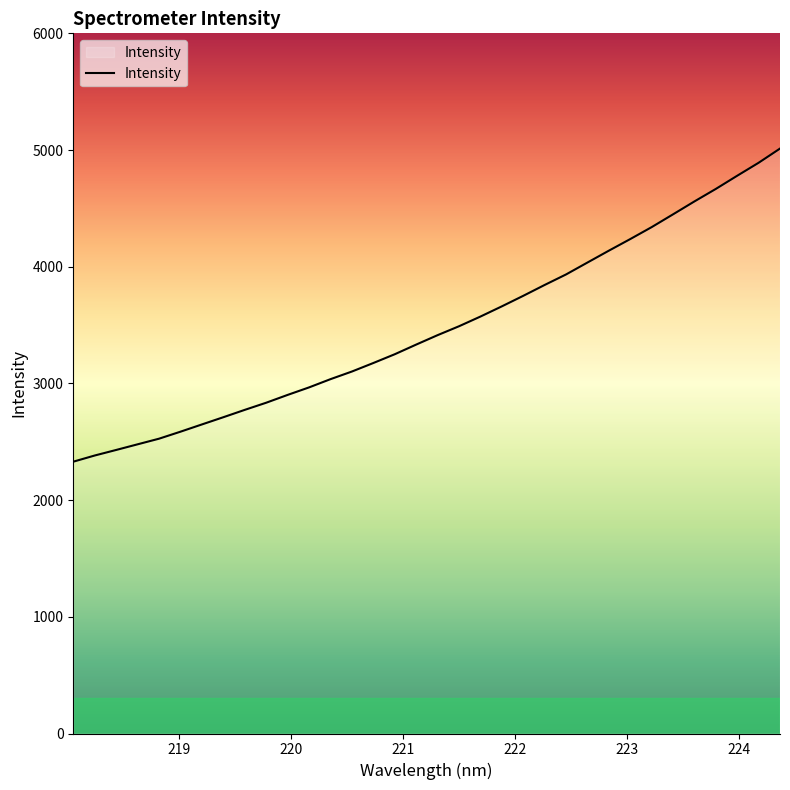

How many distinct data groups are displayed?

1